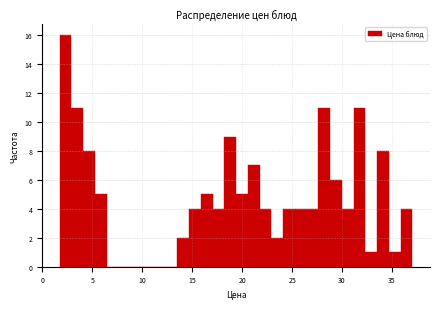

Around what value on the x-axis is the tallest bar? Give the approximate position of its centre, as read against the axis.

2.5